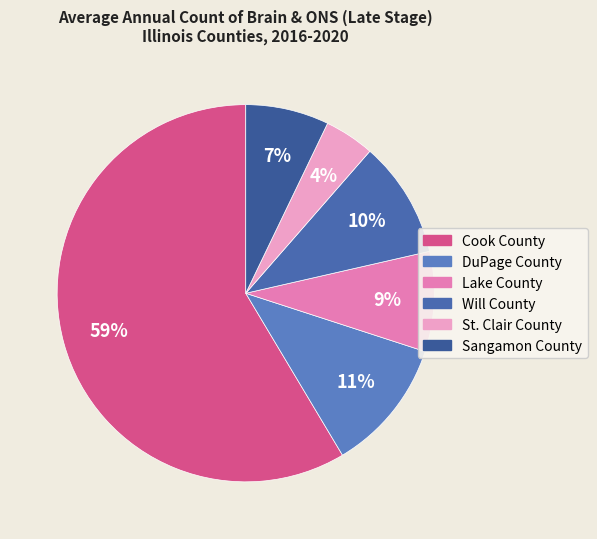

Count the number of slices in the pie.

6